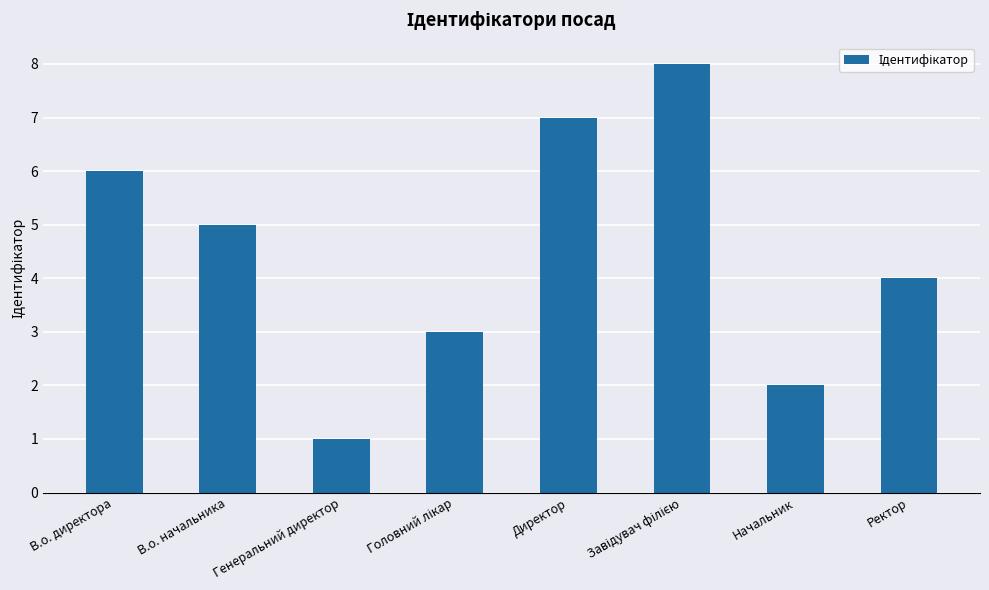

What is the difference between the maximum and minimum values?

7